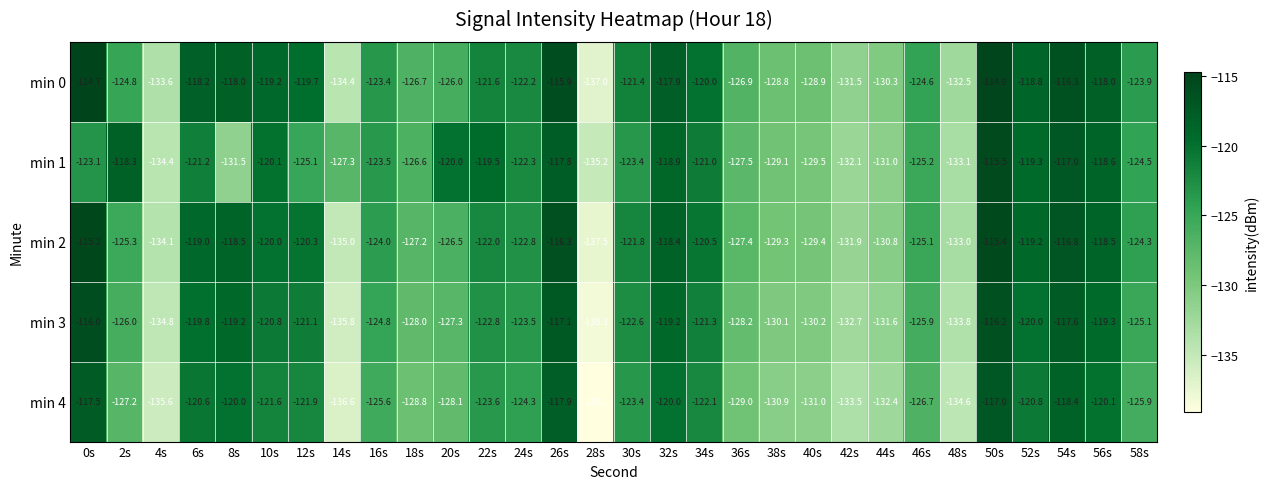

Where is min 0 nearest to the value -125?

2s